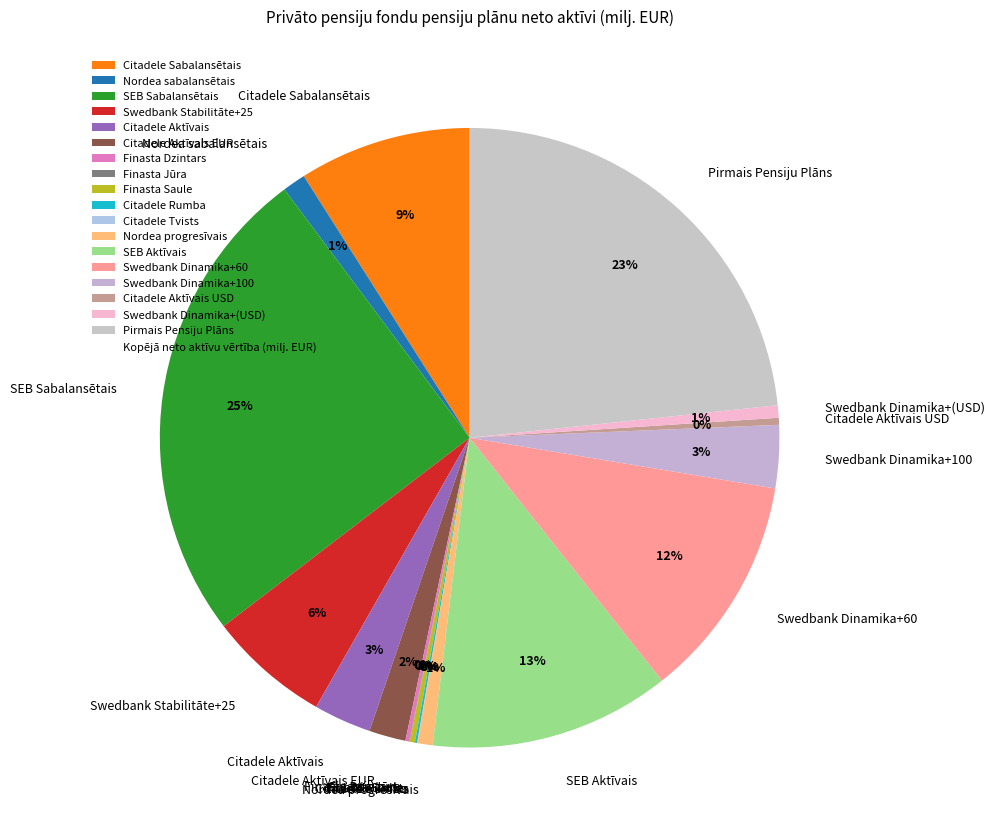

True or false: Citadele Aktīvais EUR accounts for 2% of the total.

True